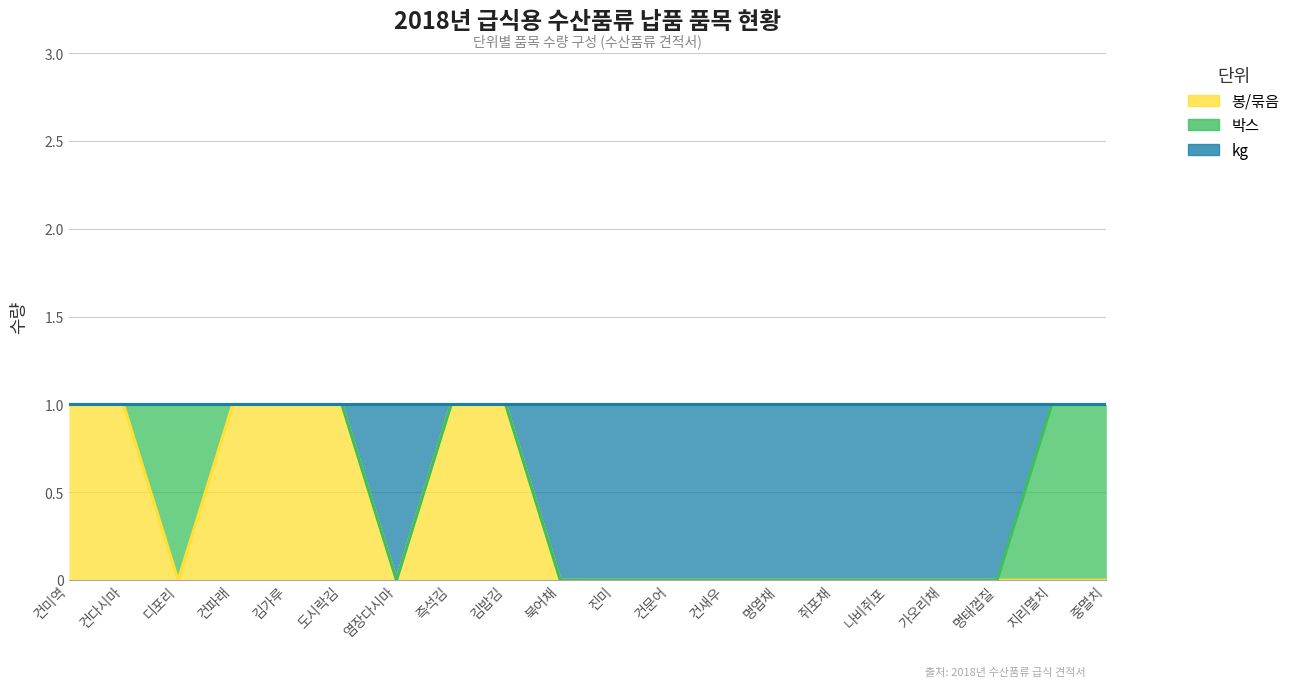

What is the sum of the 봉/묶음 values at 진미 and 즉석김?

1